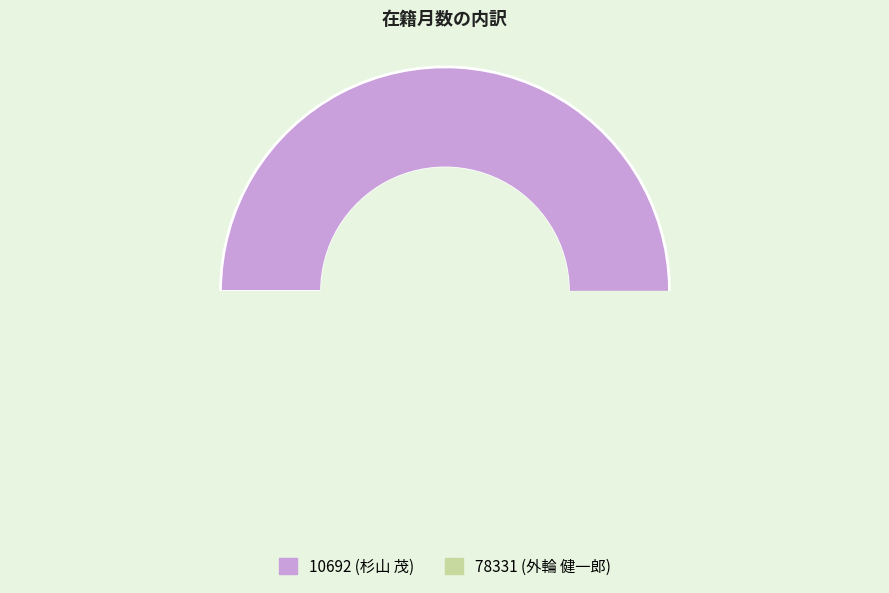

What percentage do 10692 (杉山 茂) and 78331 (外輪 健一郎) together represent?

100.0%